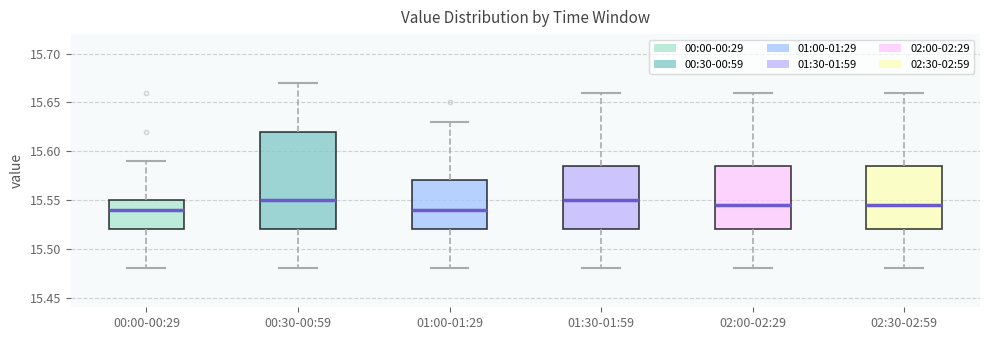

Which box is the tallest, from its lower edge to its upper edge?

00:30-00:59